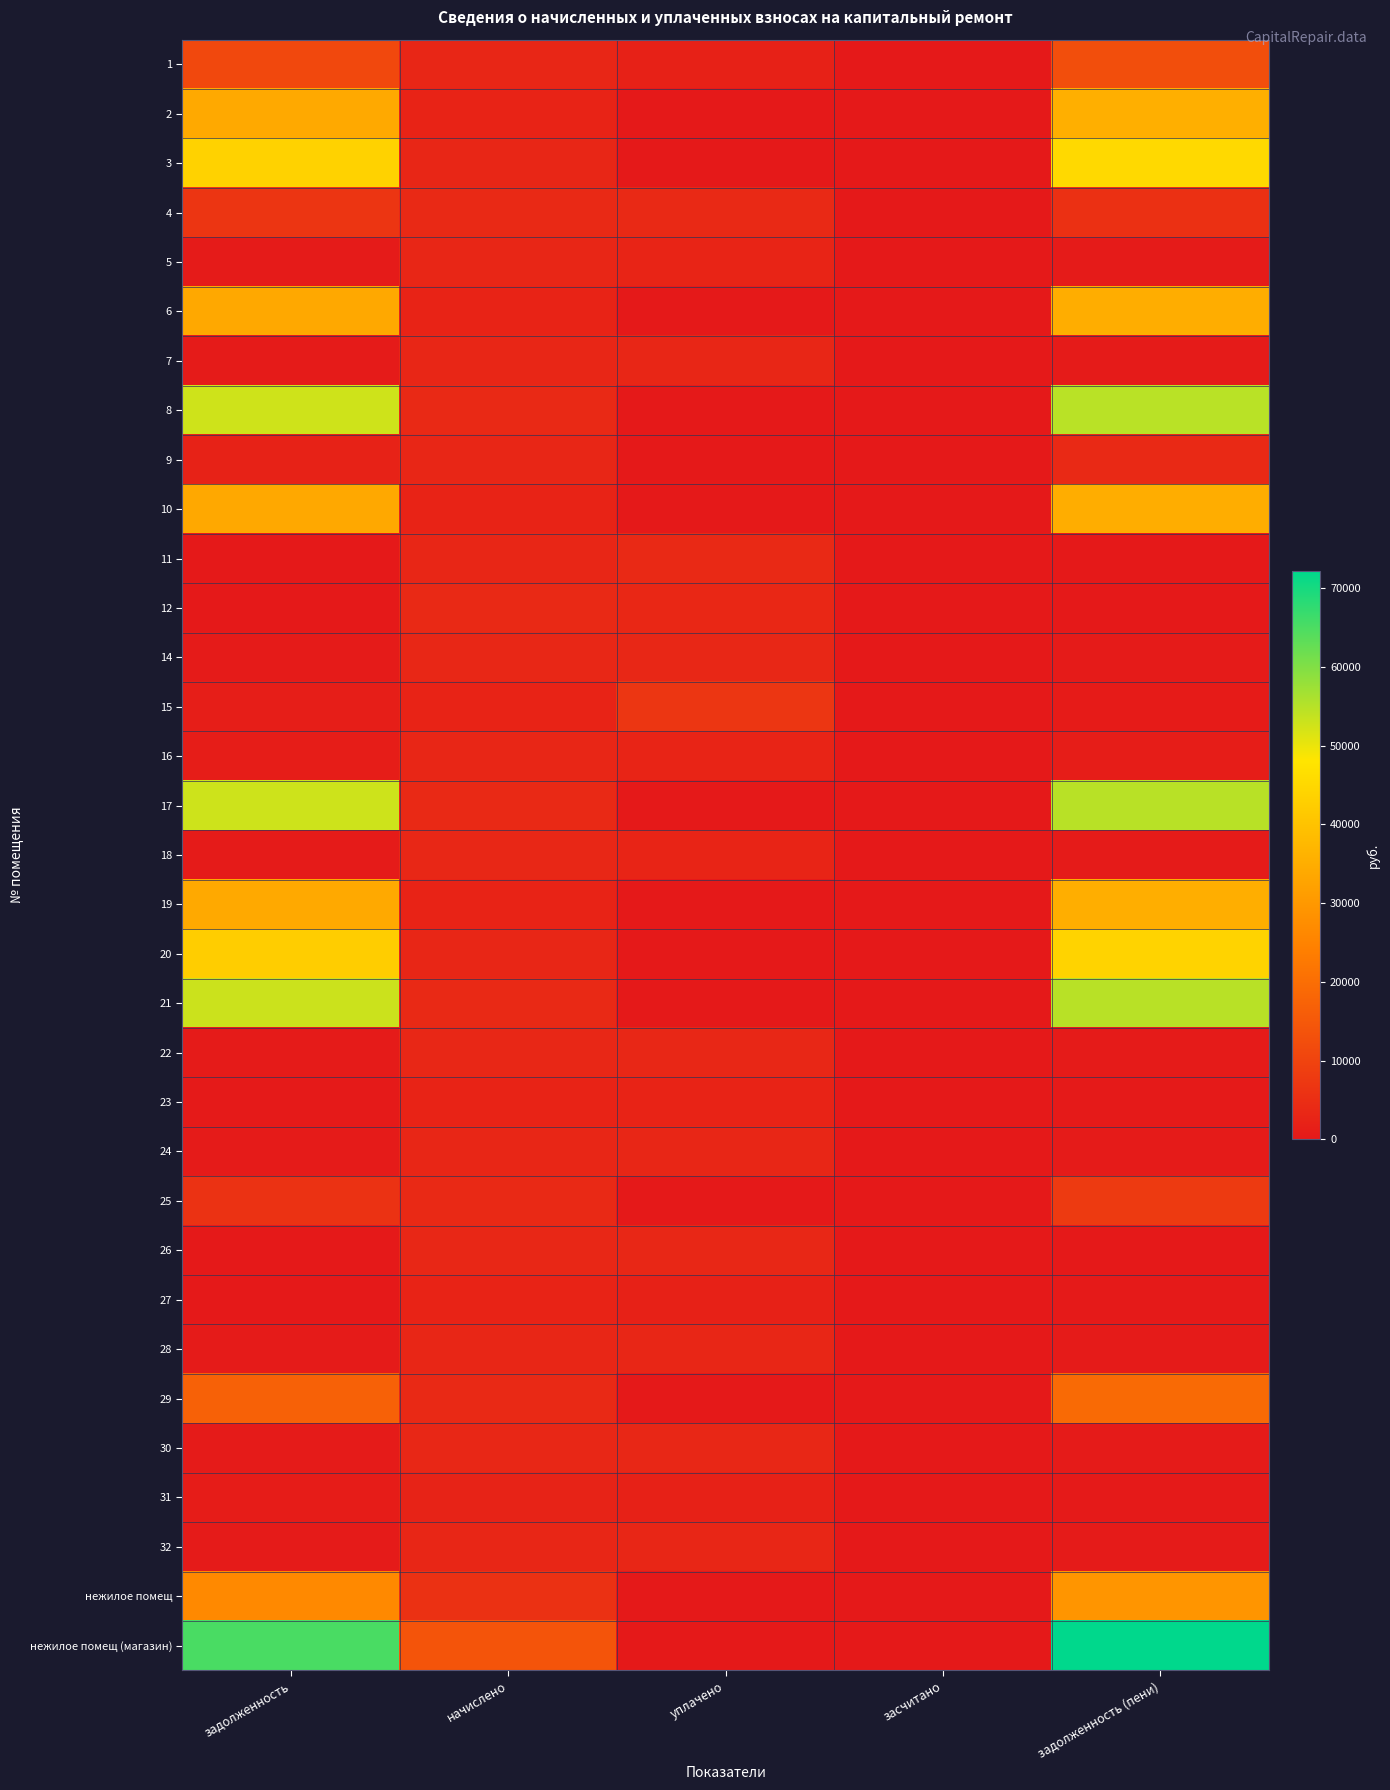

At начислено, list the series in order from largest to smallest.

нежилое помещ (магазин), нежилое помещ, 12, 21, 17, 25, 4, 8, 29, 14, 18, 22, 26, 30, 1, 5, 9, 3, 7, 24, 11, 16, 20, 28, 32, 2, 19, 10, 15, 23, 6, 27, 31